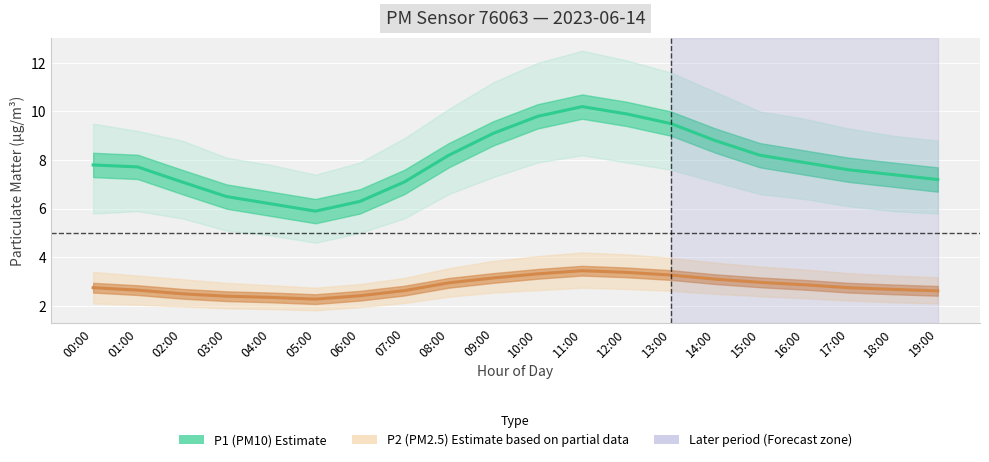

Rank the categories by P1 (PM10) value from lowest to highest.

05:00, 04:00, 06:00, 03:00, 02:00, 07:00, 19:00, 18:00, 17:00, 01:00, 00:00, 16:00, 08:00, 15:00, 14:00, 09:00, 13:00, 10:00, 12:00, 11:00